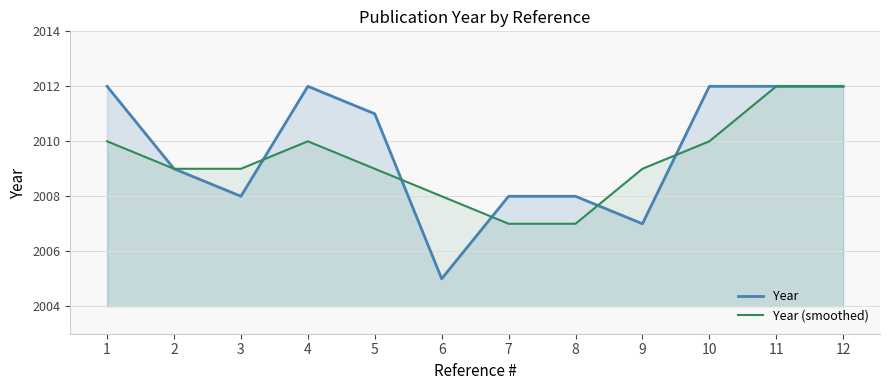

What is the difference between the maximum and minimum values in the Year (smoothed) series?

5